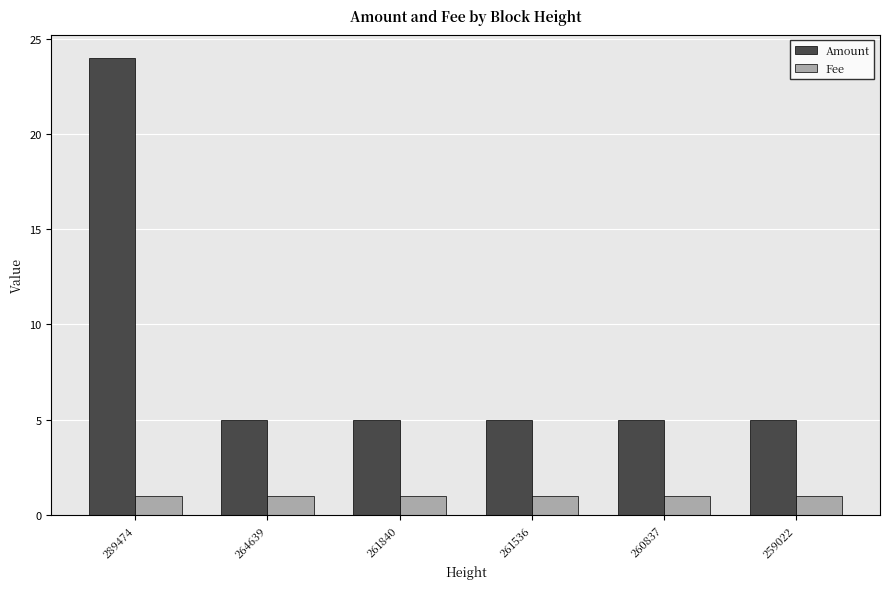

Which series has the largest range (max minus min)?

Amount